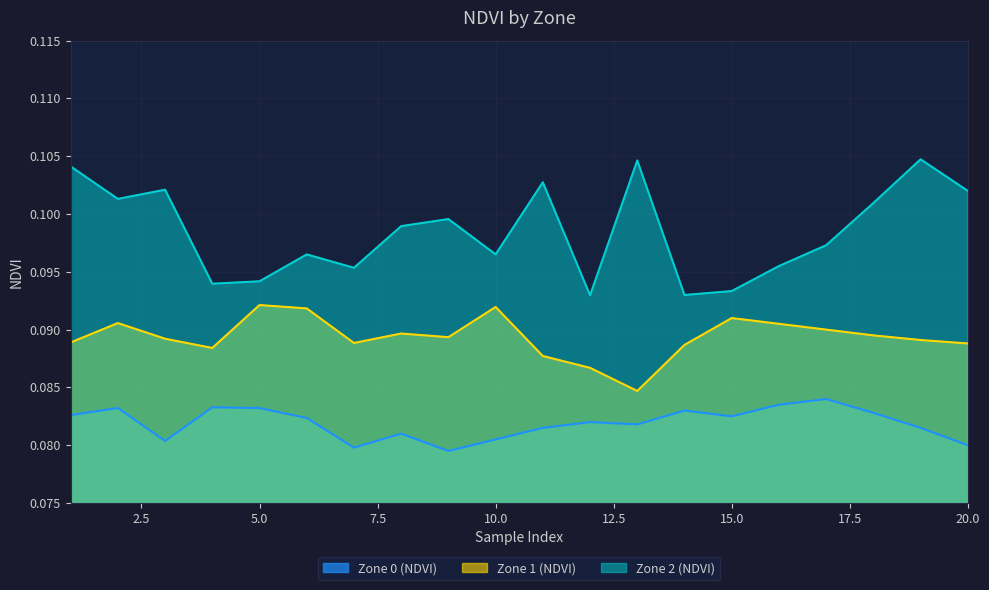

List the series in order of their peak value, lowest first.

Zone 0 (NDVI), Zone 1 (NDVI), Zone 2 (NDVI)